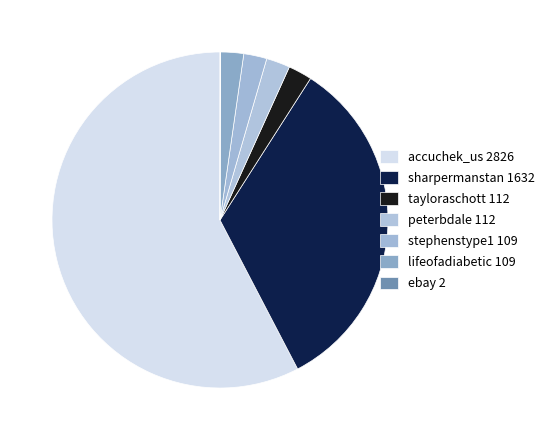

To the nearest percent, what is the difference between the largest and smallest slice percentages?

58%